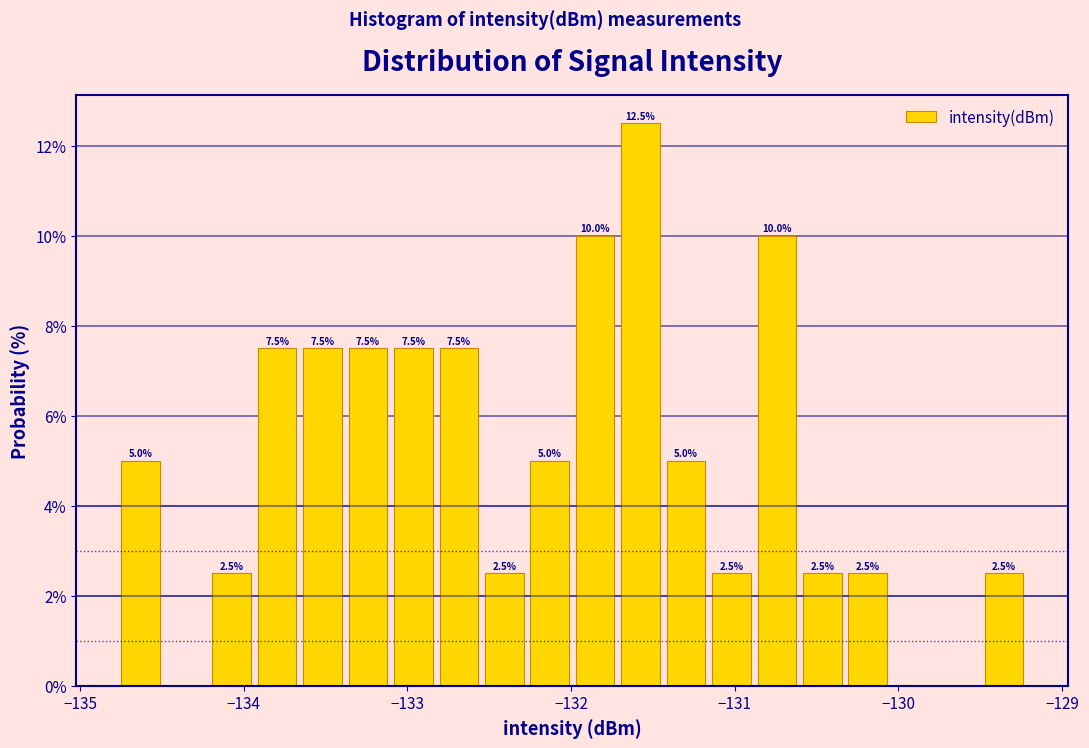

Around what value on the x-axis is the tallest bar? Give the approximate position of its centre, as read against the axis.

-131.6